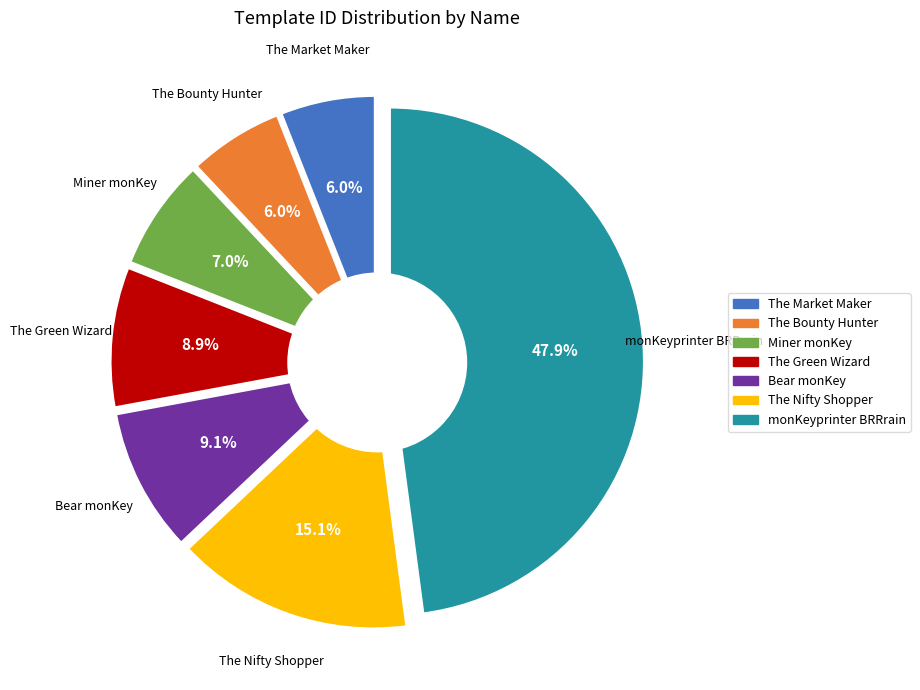

How many segments does this pie chart have?

7